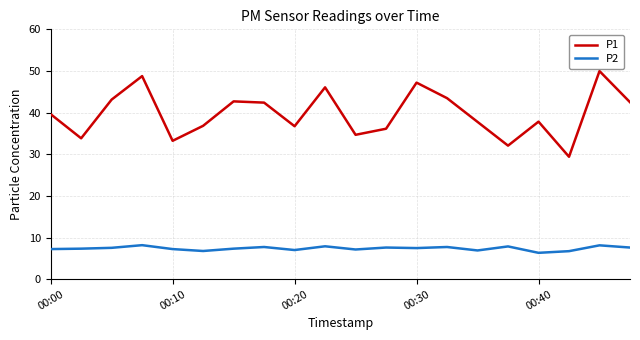

True or false: P1 and P2 cross at least once.

False